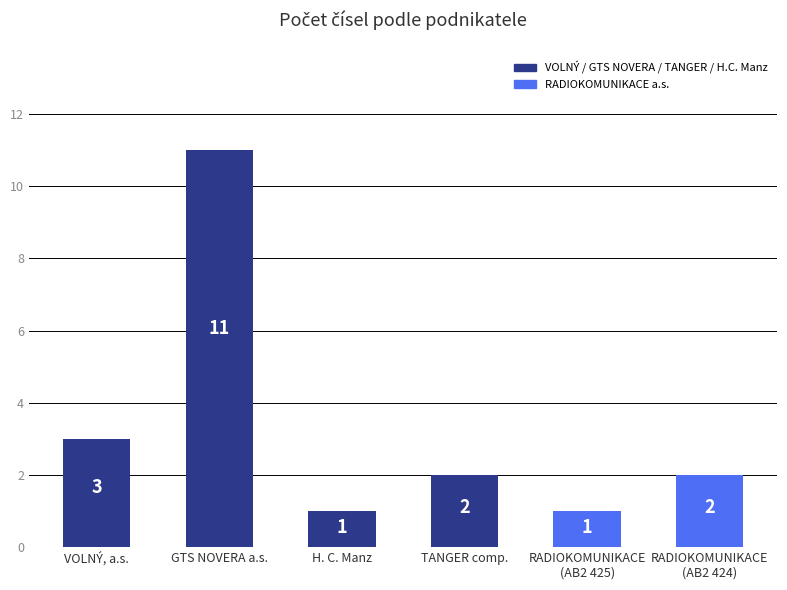

What is the difference between the maximum and minimum values?

10